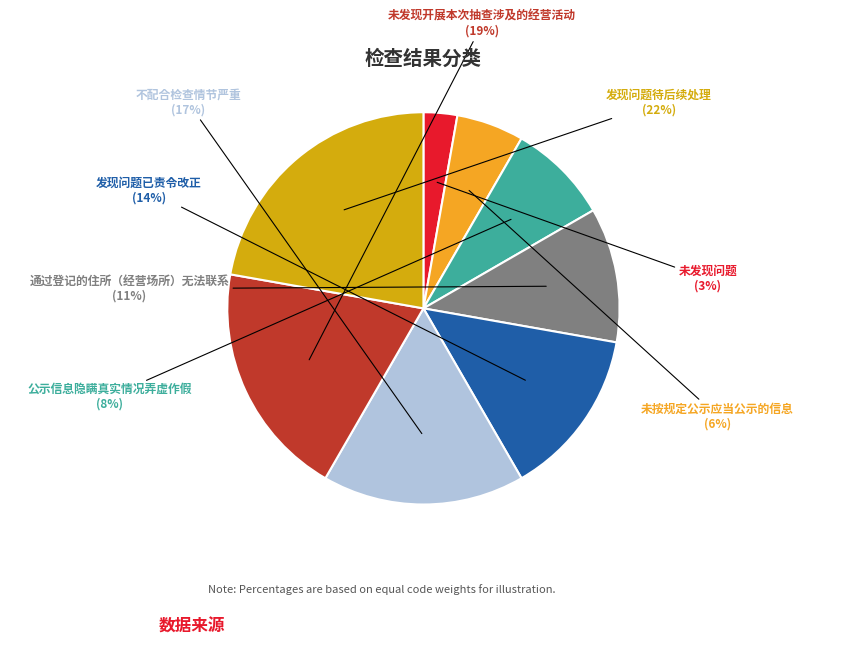

What percentage is the 未发现开展本次抽查涉及的经营活动 slice, to the nearest percent?

19%